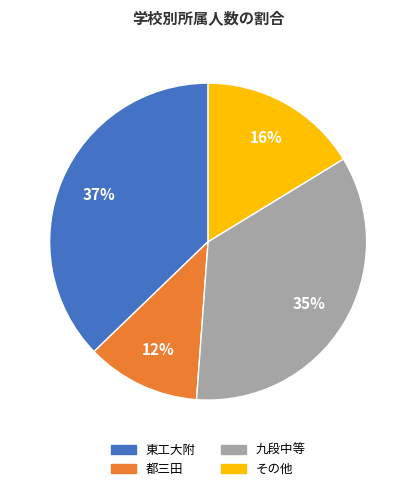

To the nearest percent, what is the average slice percentage?

25%